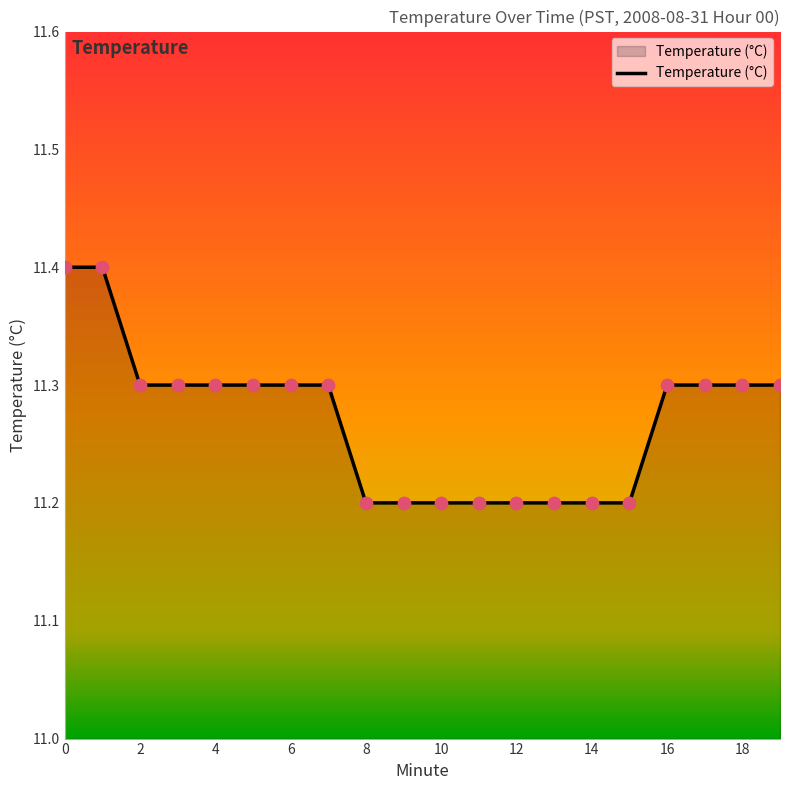

What is the greatest value displayed?

11.4